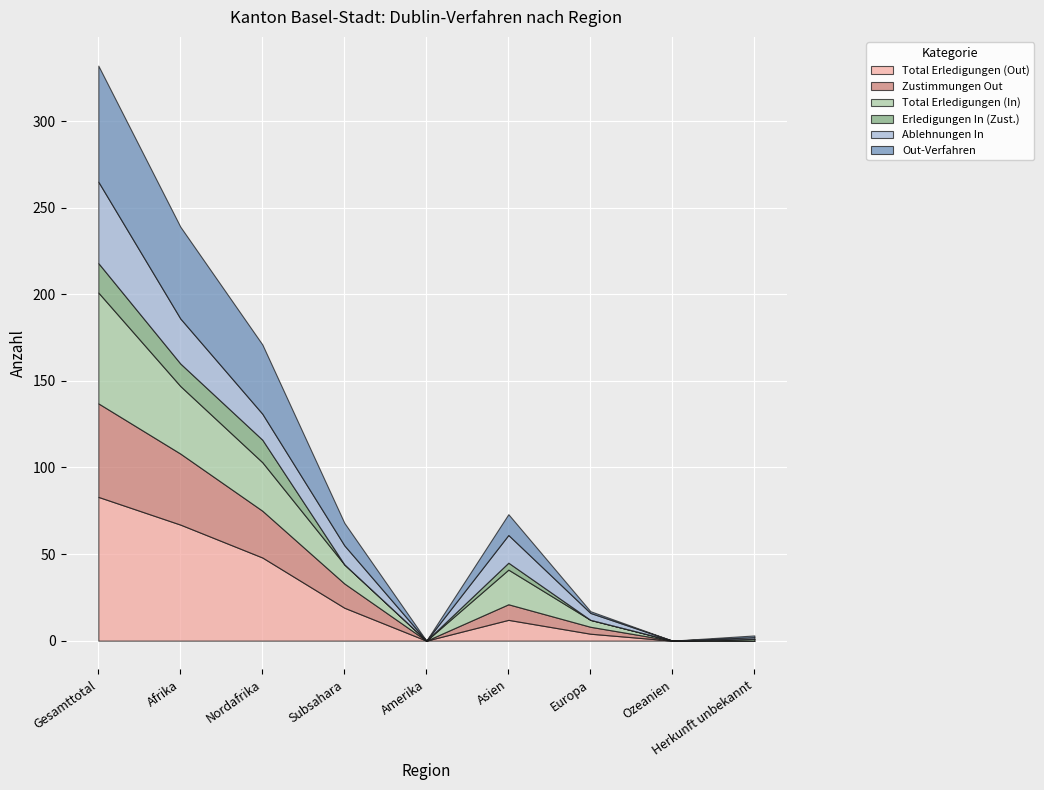

Count the number of categories in the chart.

9